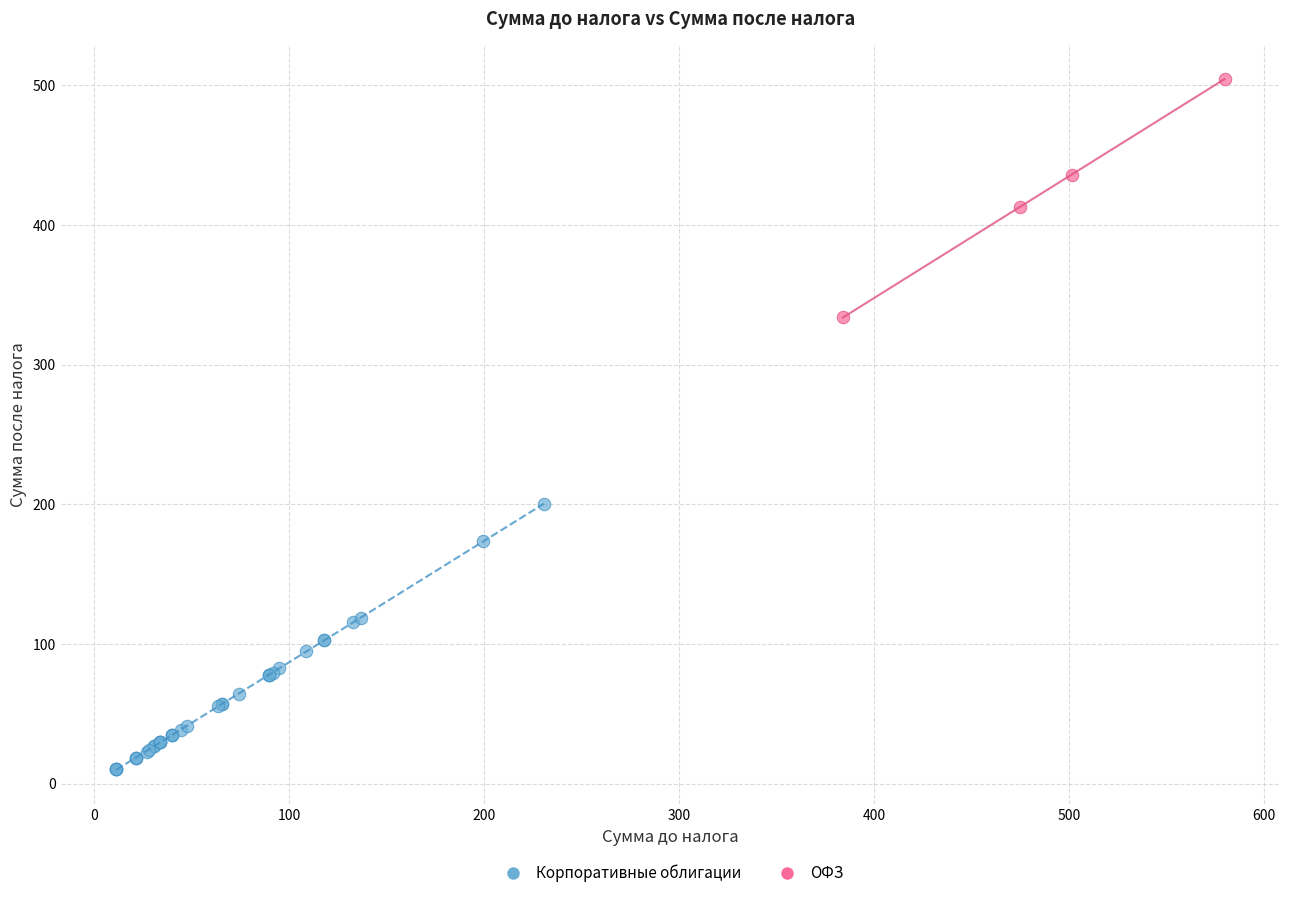

Which series contains the highest Y value?

ОФЗ